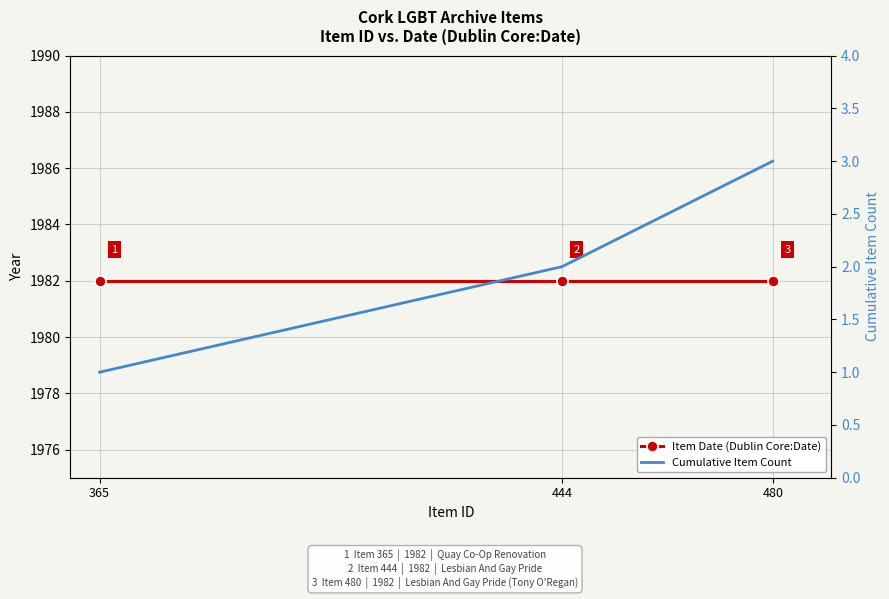

How many Cumulative Item Count values are between 1 and 3?

3